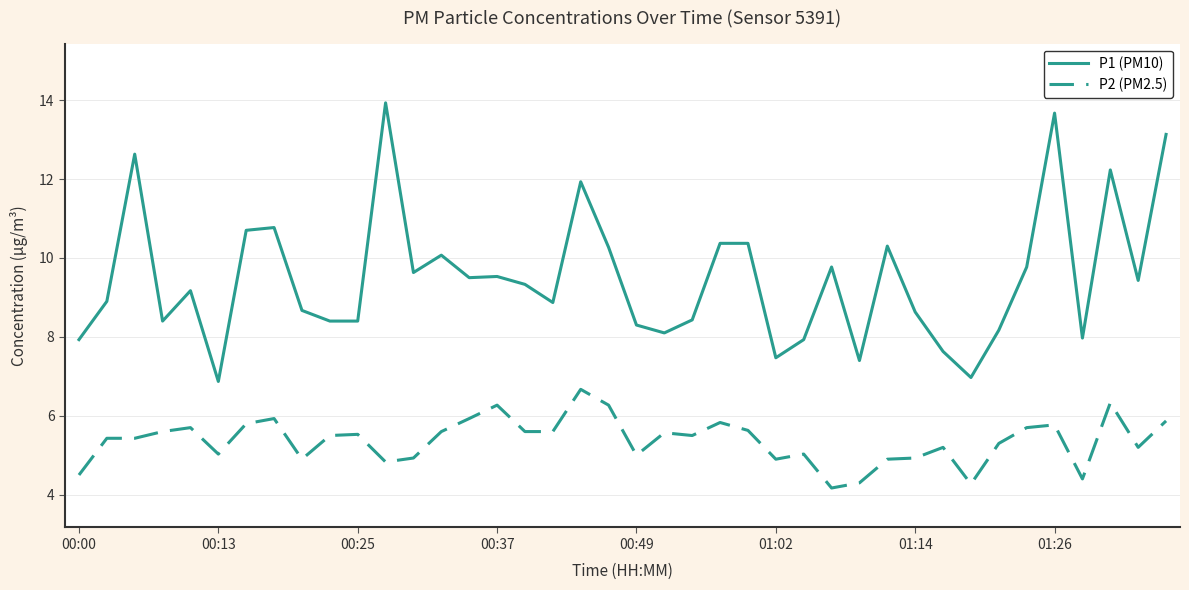

Which series has the largest total across all categories?

P1 (PM10)